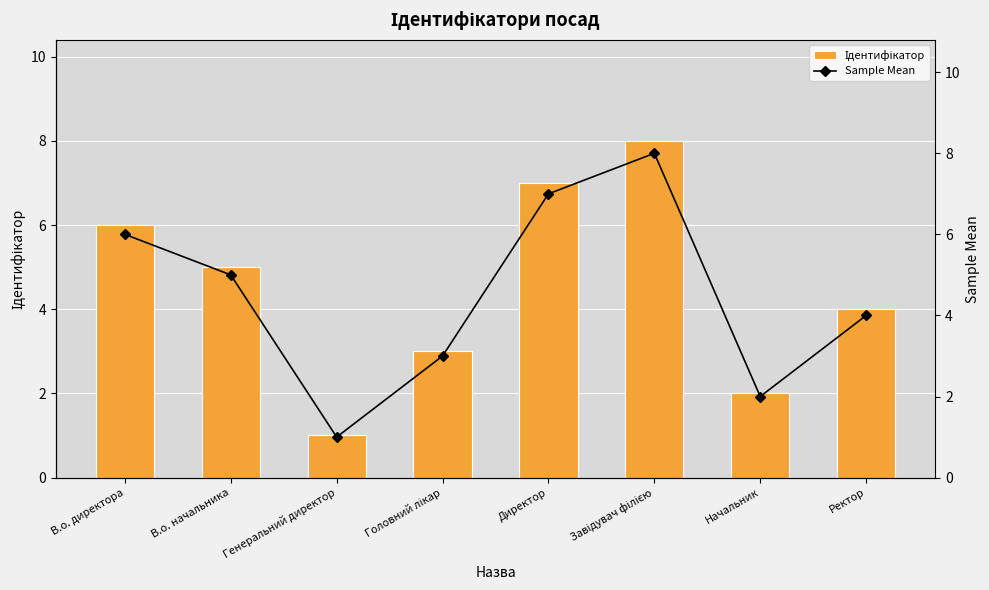

Count the Sample Mean values in the range 3 to 7.

5